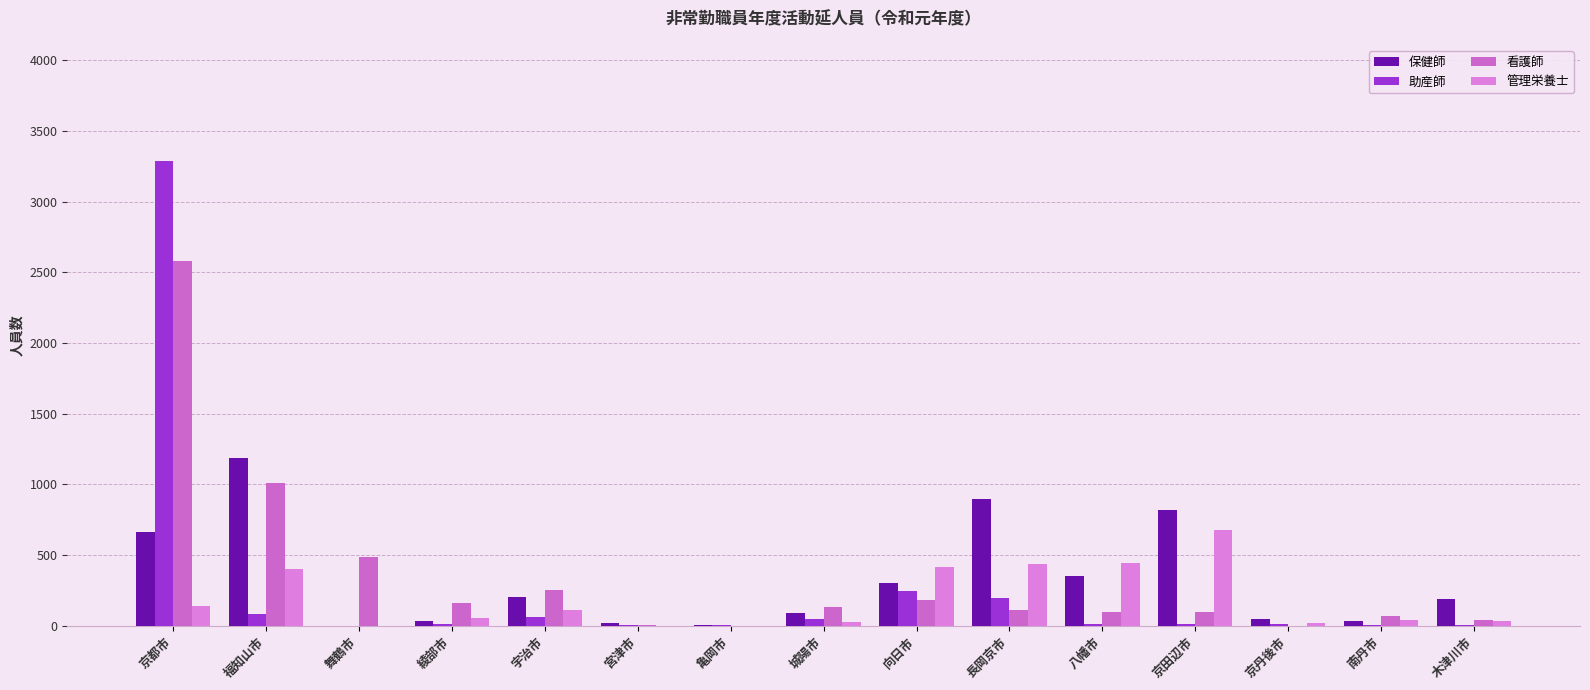

What is the spread (max minus min) of values at 八幡市?

426